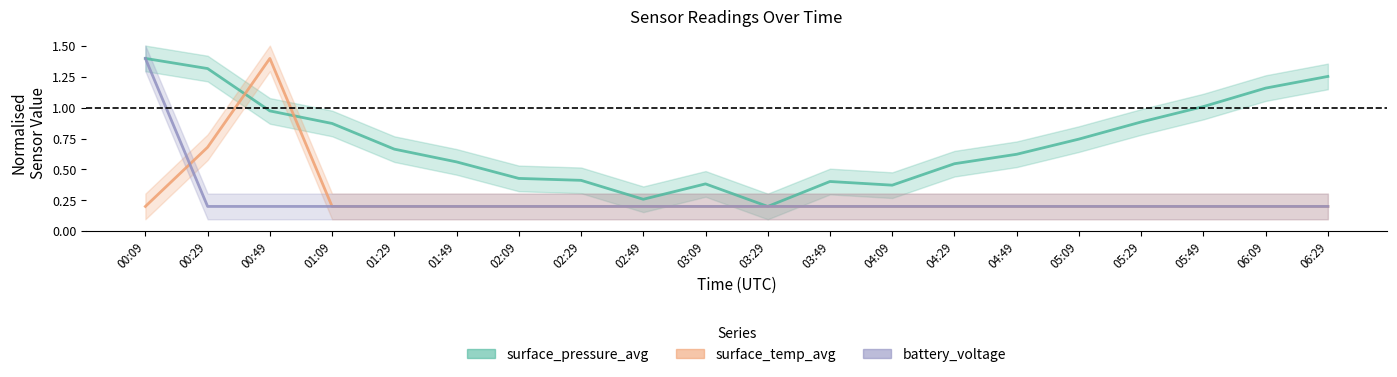

True or false: surface_temp_avg has more than 1 interior local peaks.

False